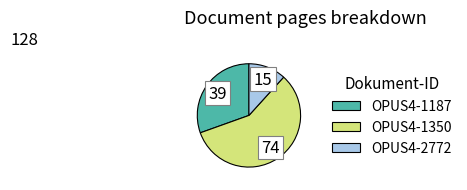

Count the number of slices in the pie.

3